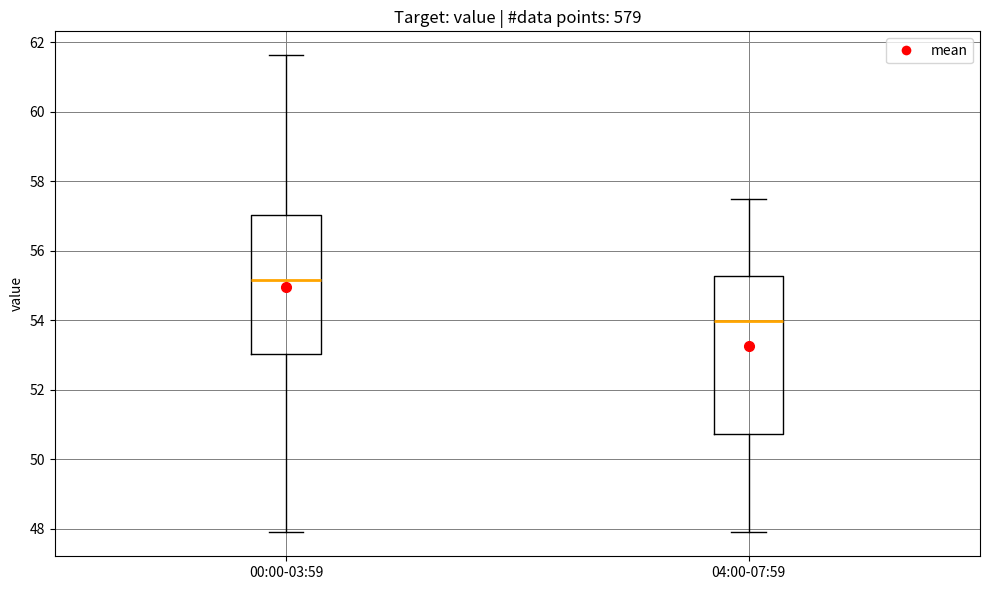

Where is the lower edge of the box for 00:00-03:59 on the y-axis? The values are not printed on the chart, so give them approximately, as read against the axis.

53.0